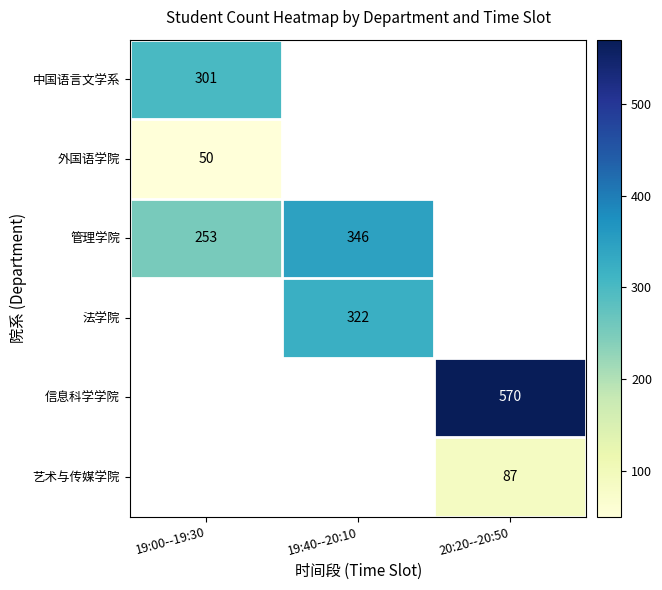

The 中国语言文学系 series shows 125 at 19:00--19:30. True or false?

False